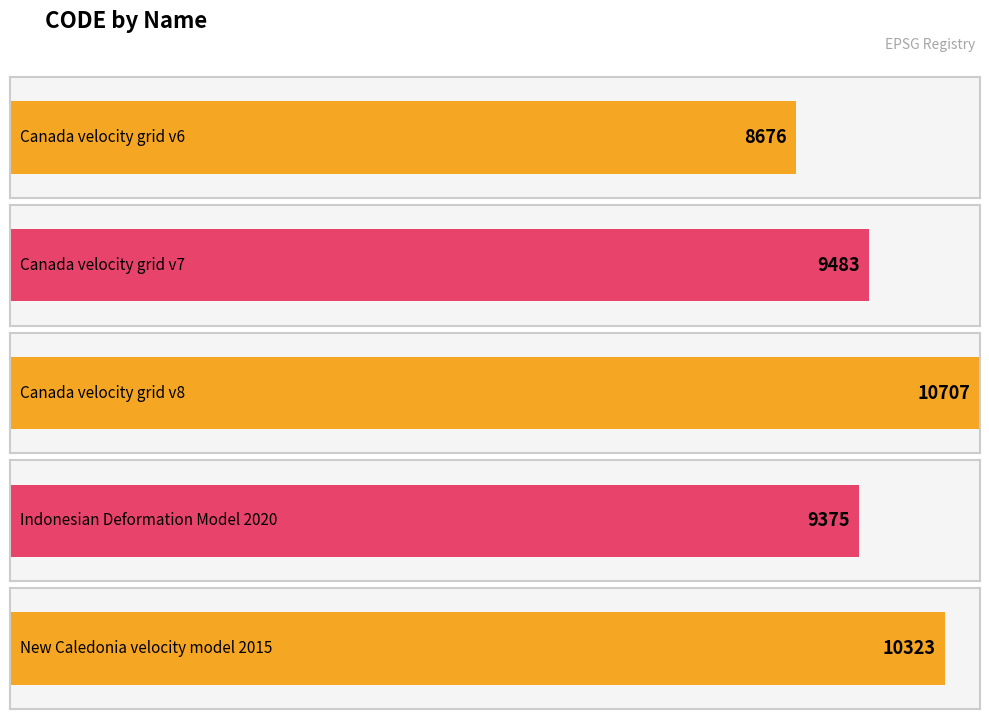

Which label corresponds to the smallest value in the chart?

Canada velocity grid v6